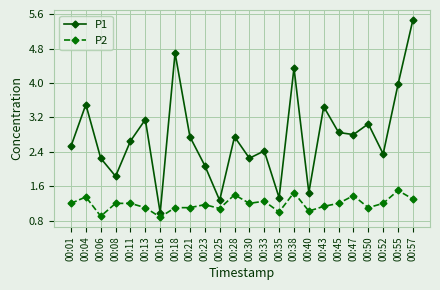

List the series in order of their peak value, lowest first.

P2, P1